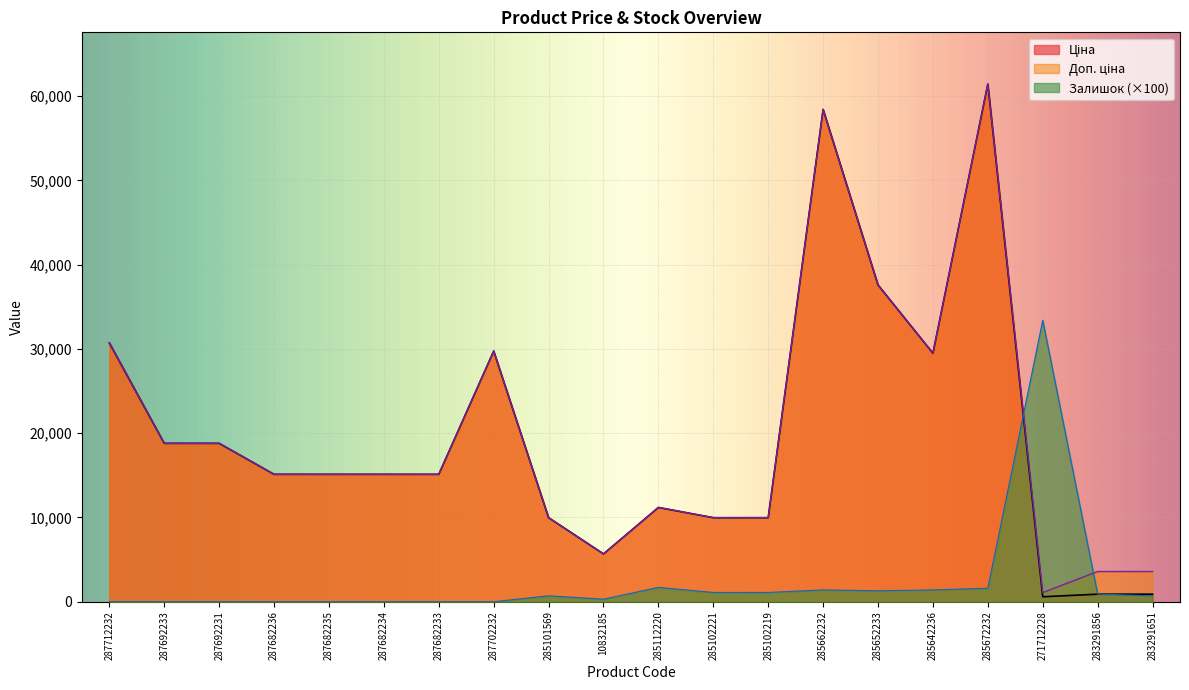

What is the sum of the Залишок values at 285672232 and 287702232?

1600.0